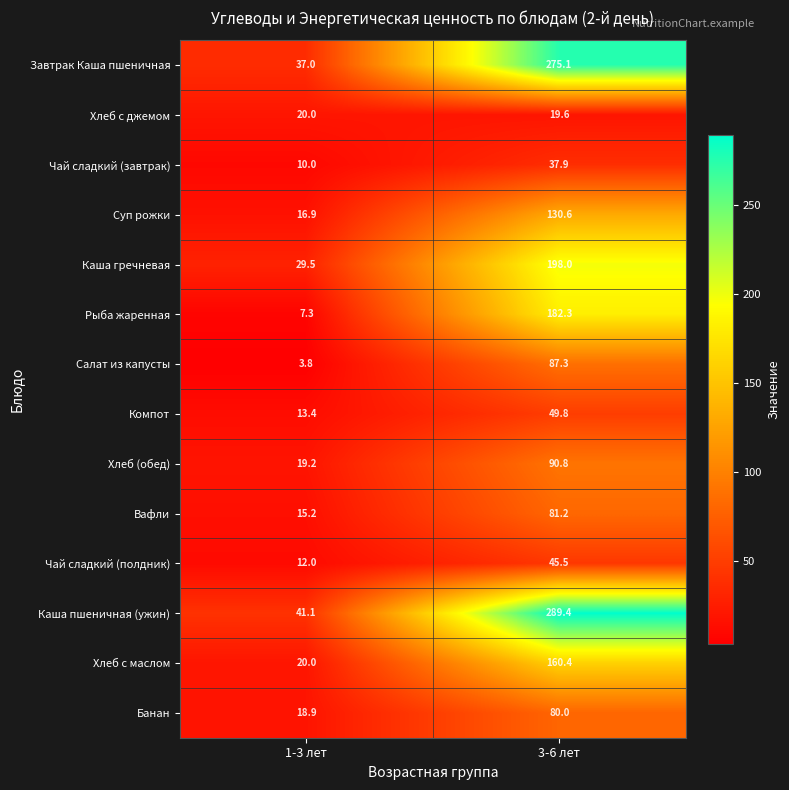

Reading right to left, what are all the values shown in this chart?

Завтрак Каша пшеничная: 275.1	37.0
Хлеб с джемом: 19.6	20.0
Чай сладкий (завтрак): 37.9	10.0
Суп рожки: 130.6	16.9
Каша гречневая: 198.0	29.5
Рыба жаренная: 182.3	7.3
Салат из капусты: 87.3	3.8
Компот: 49.8	13.4
Хлеб (обед): 90.8	19.2
Вафли: 81.2	15.2
Чай сладкий (полдник): 45.5	12.0
Каша пшеничная (ужин): 289.4	41.1
Хлеб с маслом: 160.4	20.0
Банан: 80.0	18.9